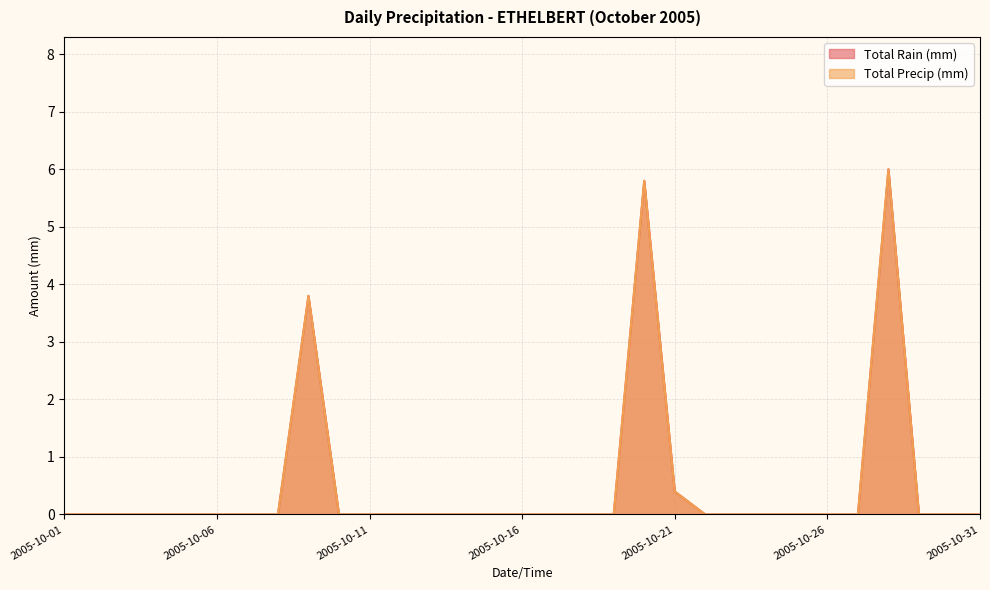

Which has a higher value, 2005-10-30 or 2005-10-29?

2005-10-30